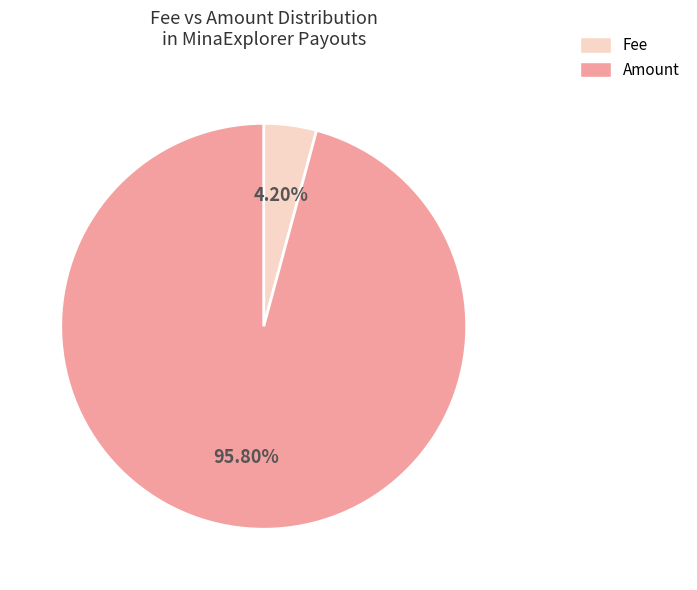

To the nearest percent, what is the difference between the largest and smallest slice percentages?

92%